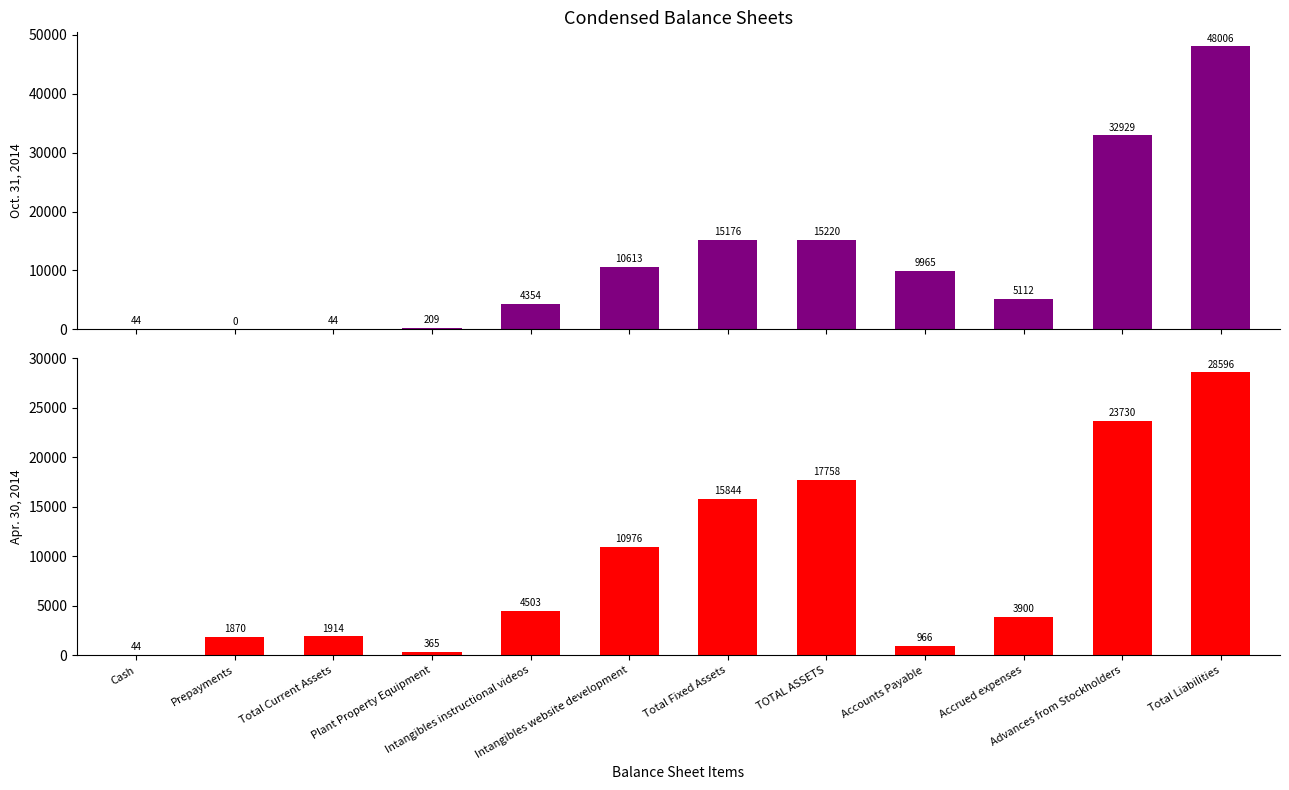

At which label is Oct. 31, 2014 closest to 24003?

TOTAL ASSETS